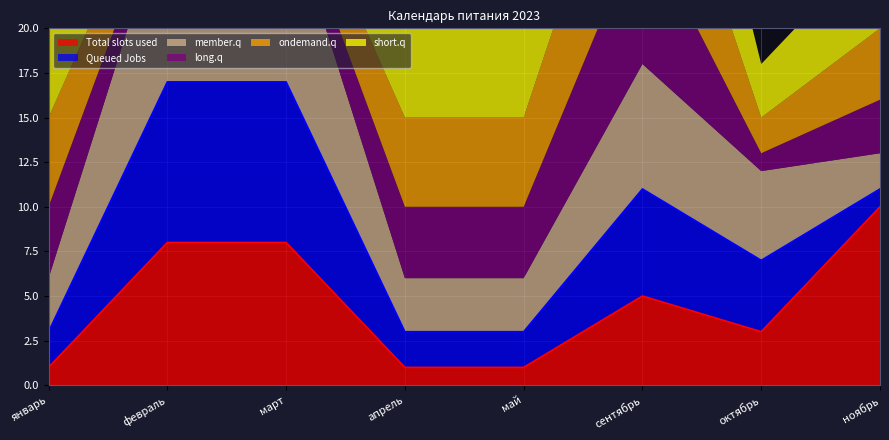

What is the difference between the Queued Jobs values at ноябрь and октябрь?

3